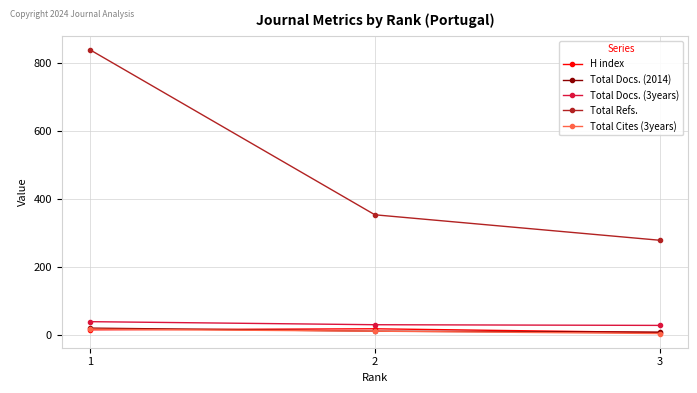

How many data points in Total Refs. are less than 353?

1